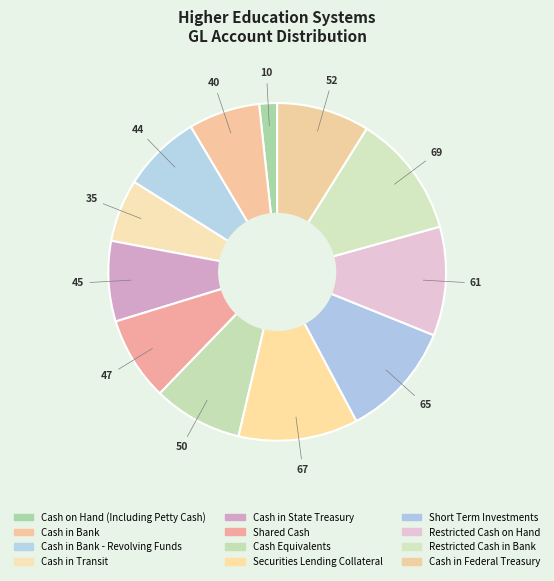

How many slices are in this pie chart?

12